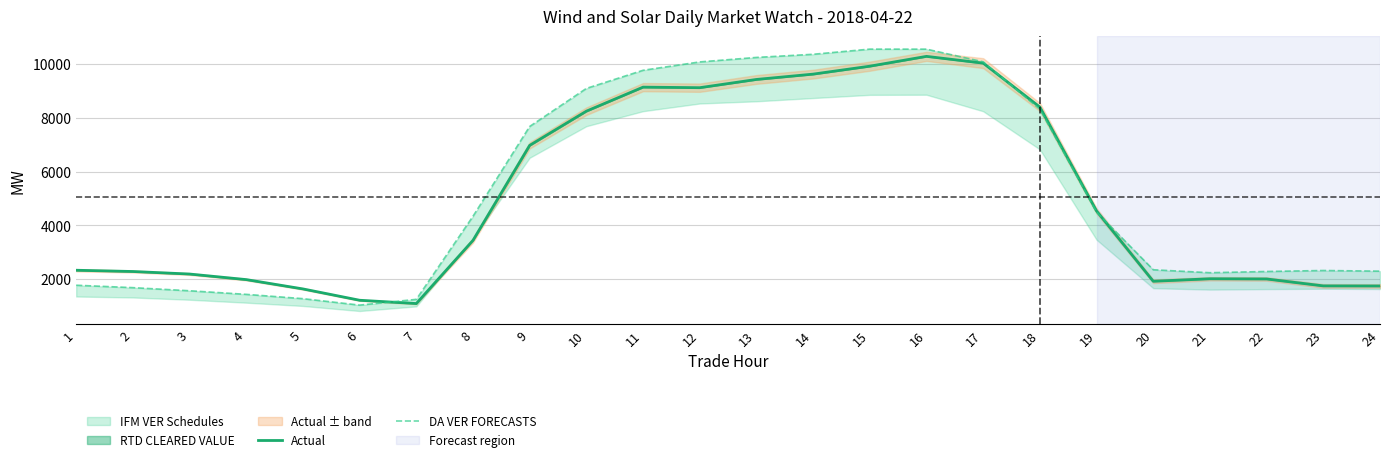

What is the maximum value for Actual?

10289.1